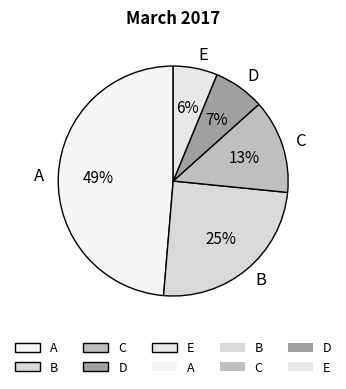

Which category has the biggest portion of the pie?

A